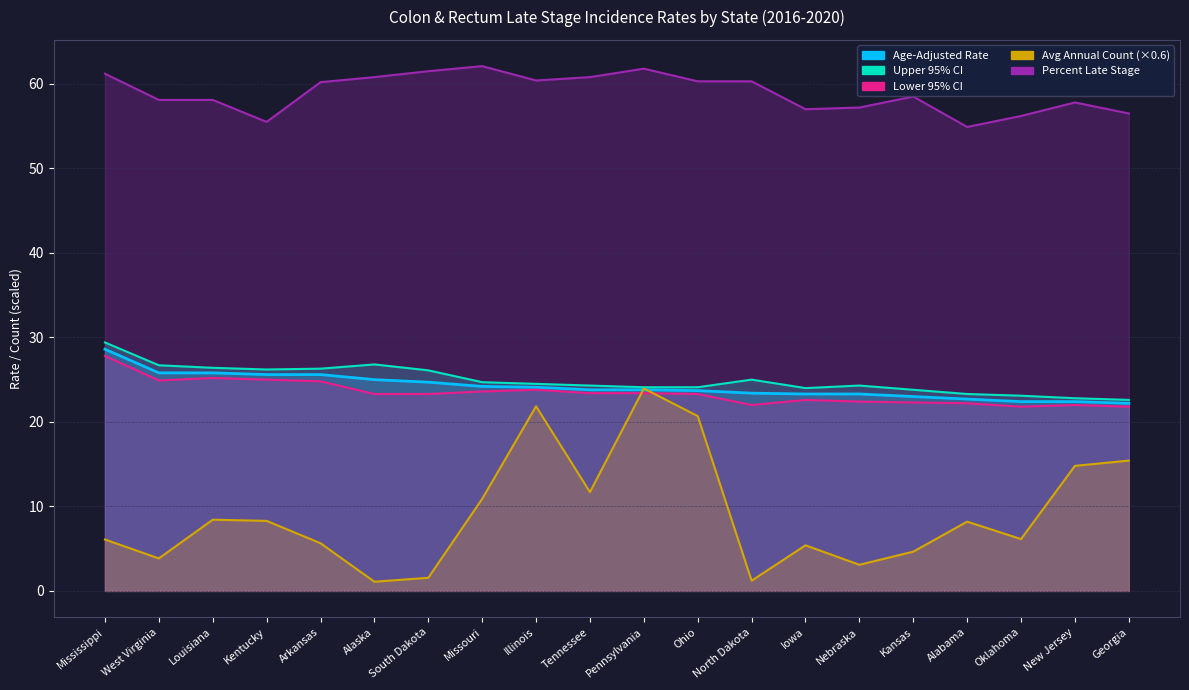

How many values in the Upper 95% CI series are below 24?

5